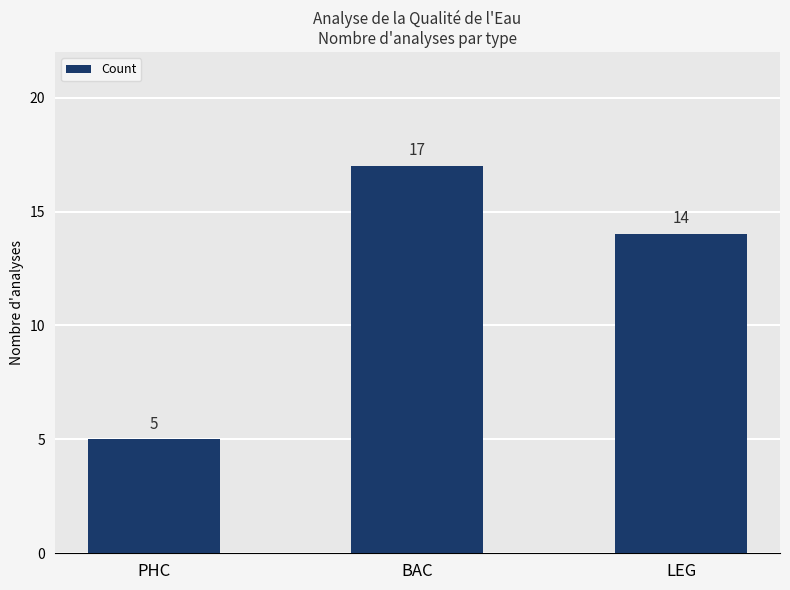

The chart shows a value of 14 at LEG. True or false?

True